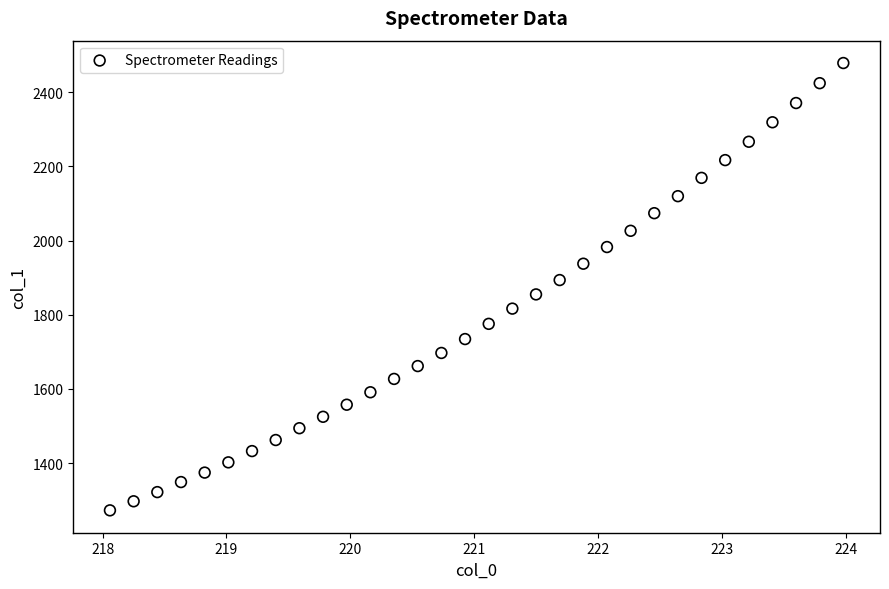

How many data points are displayed?

32